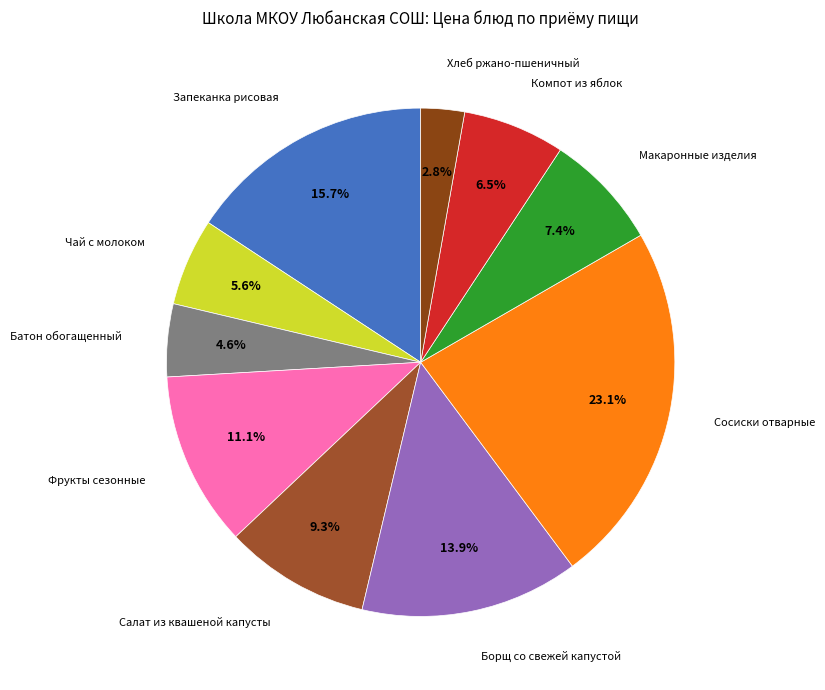

How many slices are in this pie chart?

10